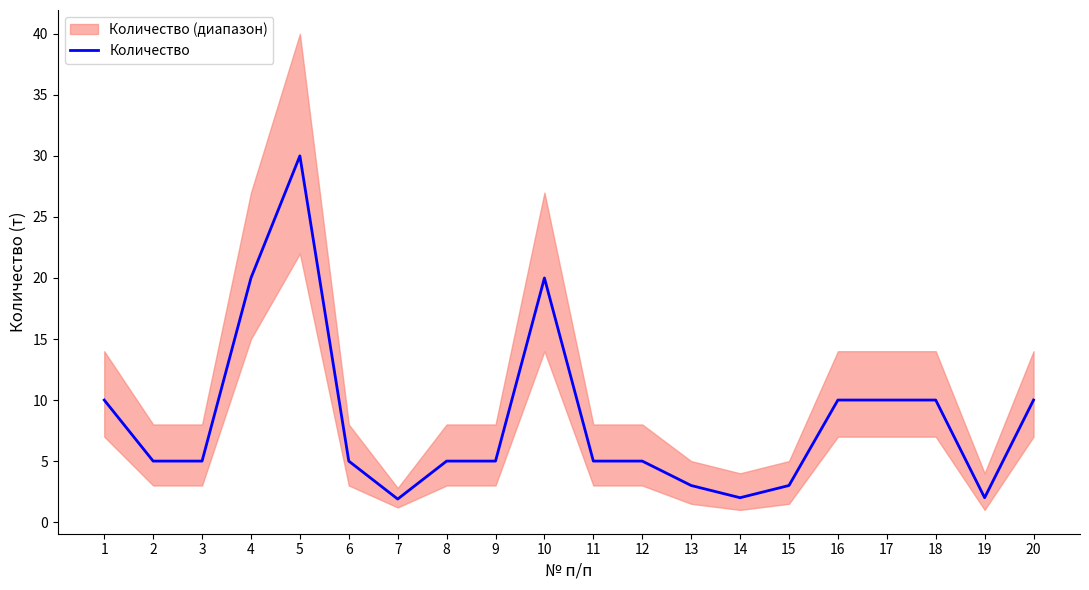

List the labels in order of value, largest first.

5, 4, 10, 1, 16, 17, 18, 20, 2, 3, 6, 8, 9, 11, 12, 13, 15, 14, 19, 7